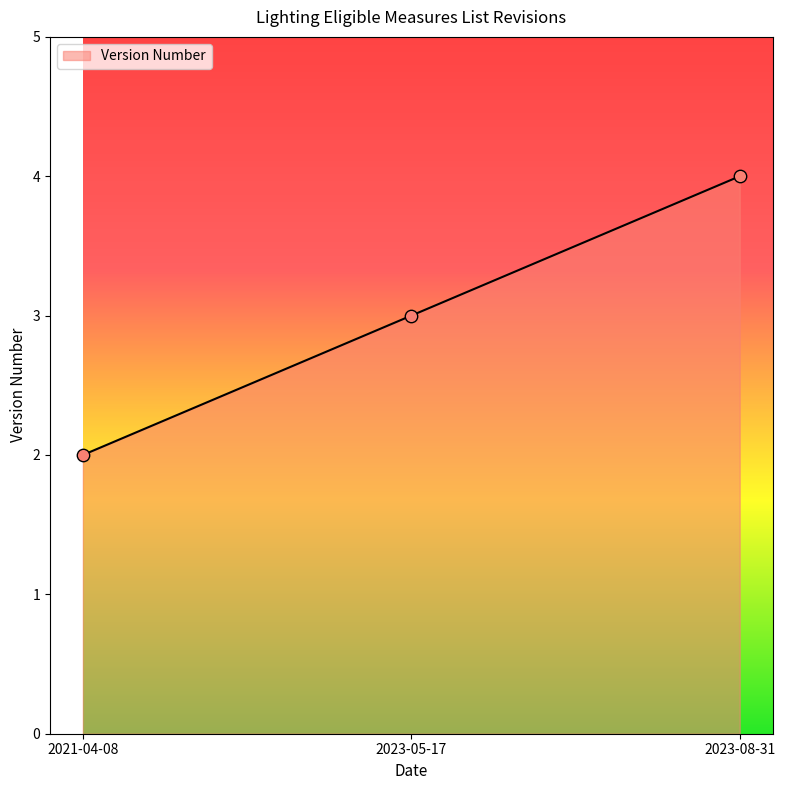

What is the change in value from 2021-04-08 to 2023-05-17?

+1